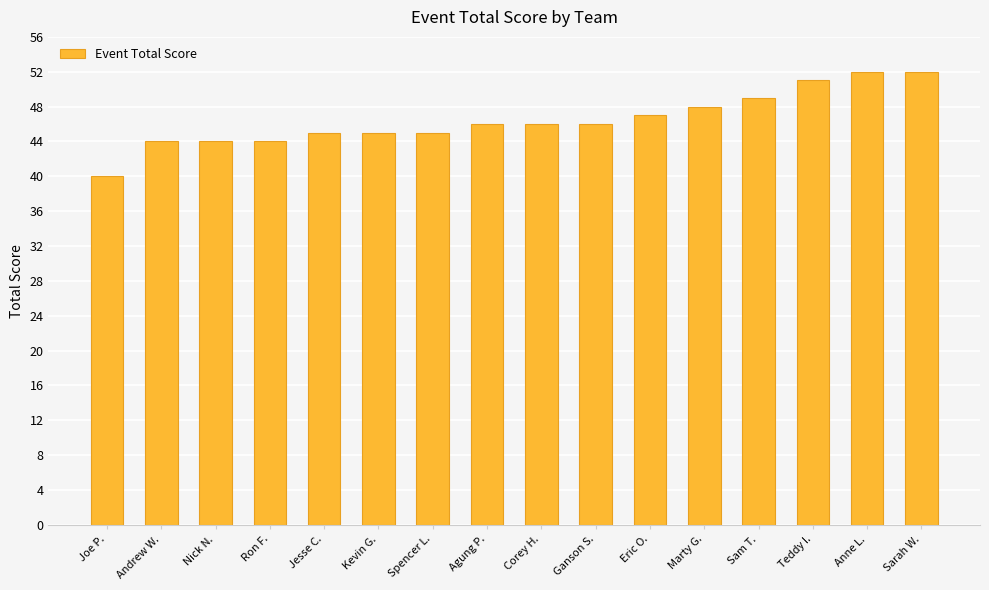

Between Marty G. and Kevin G., which is larger?

Marty G.